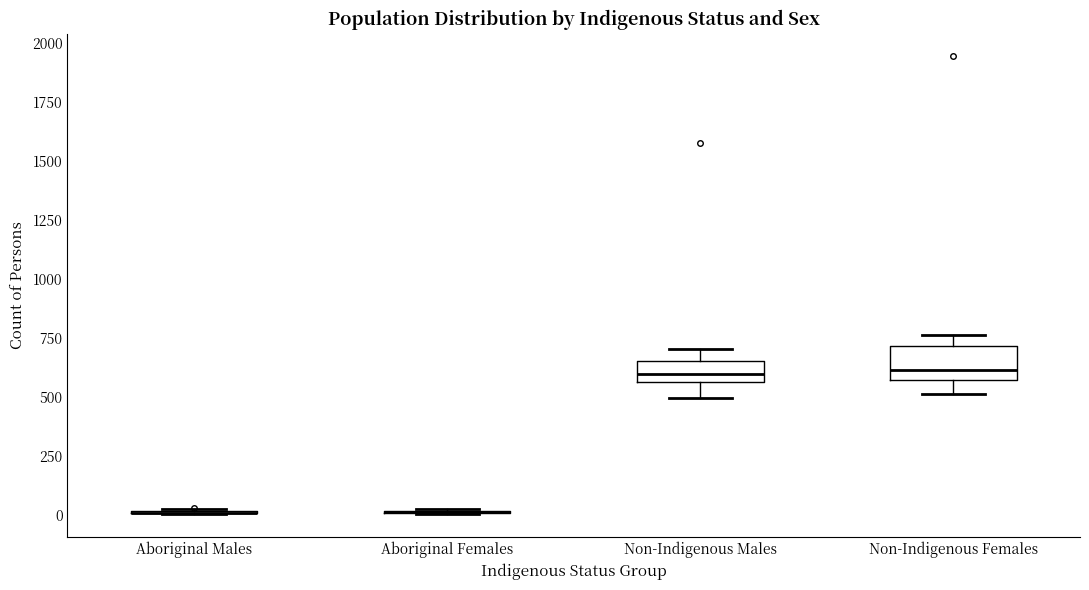

Comparing the boxes themselves (not the whiskers), which one is the tallest?

Non-Indigenous Females